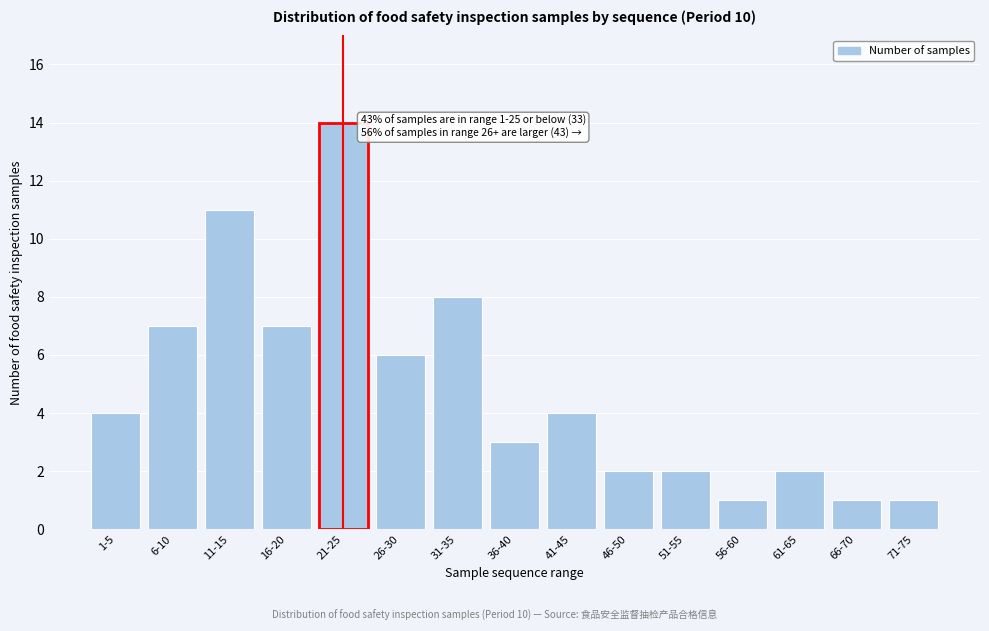

Reading left to right, extract all data points from this chart.

4	7	11	7	14	6	8	3	4	2	2	1	2	1	1